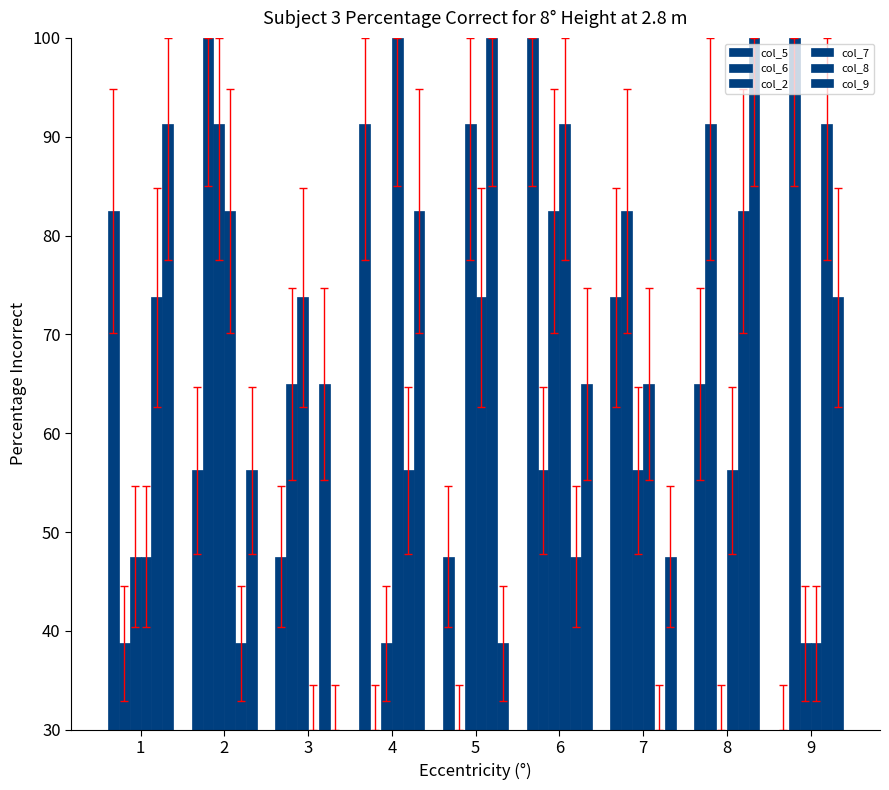

Are the bars horizontal?

No